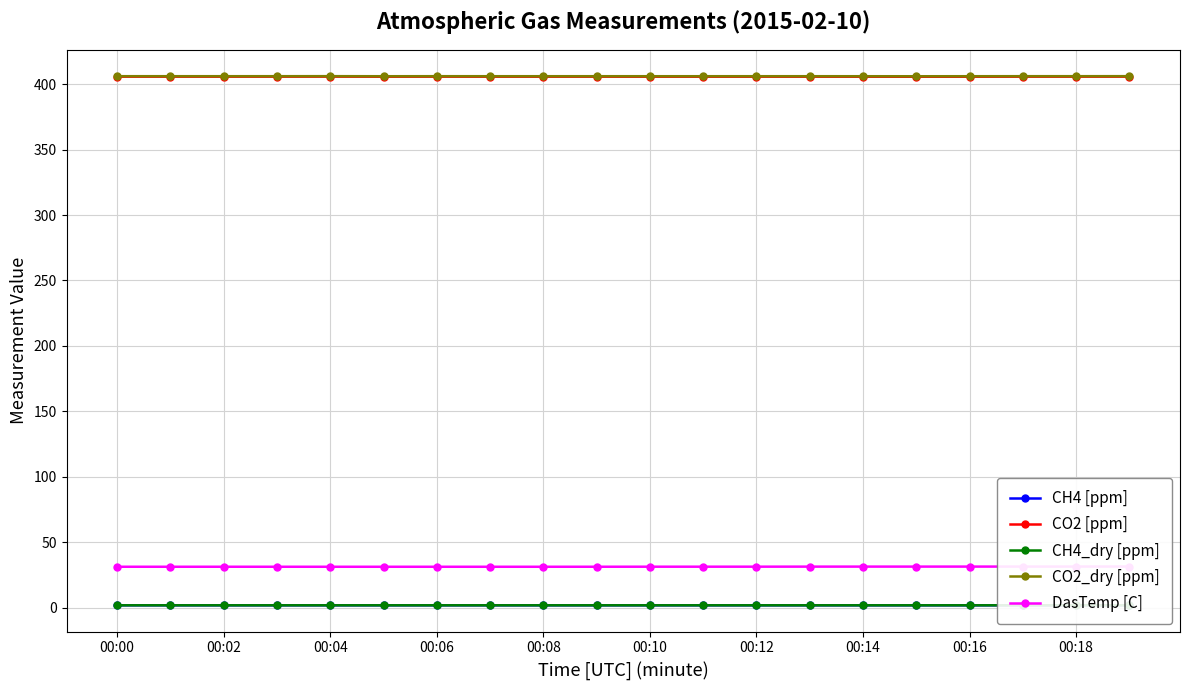

What is the difference between the maximum and minimum values in the CO2 [ppm] series?

0.1